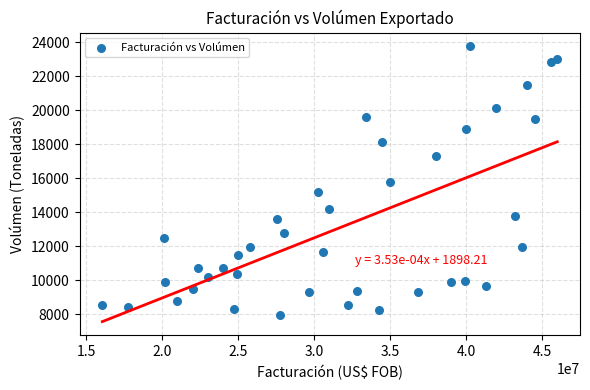

What is the range of X values (max minus min)?

29943144.7